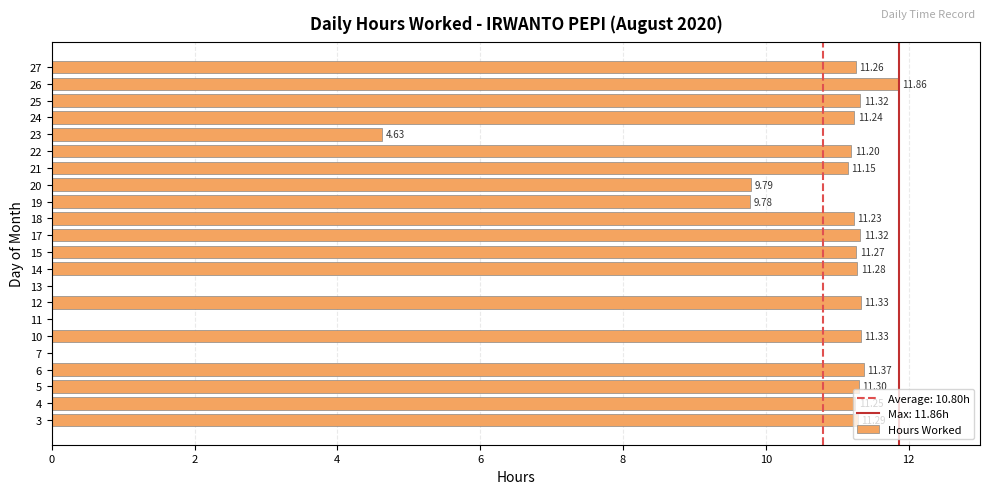

Read the value at 10.

11.3